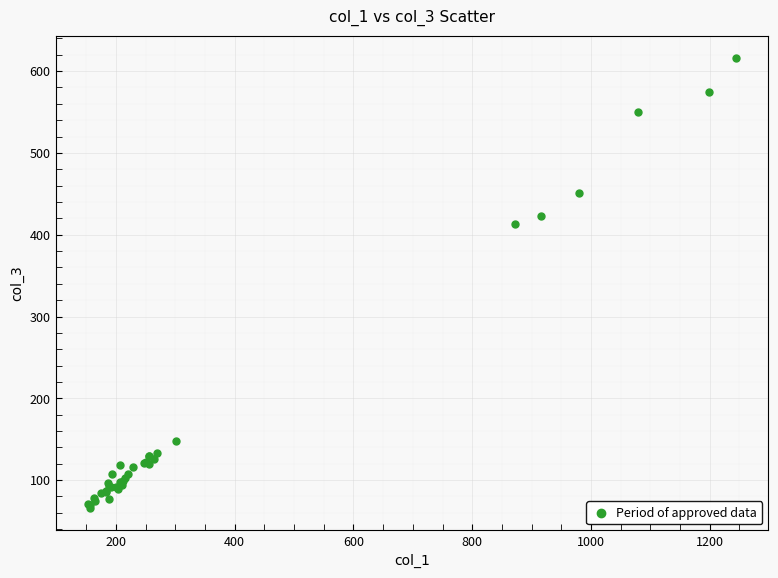

What Y value in the scatter plot is closest to 341?

413